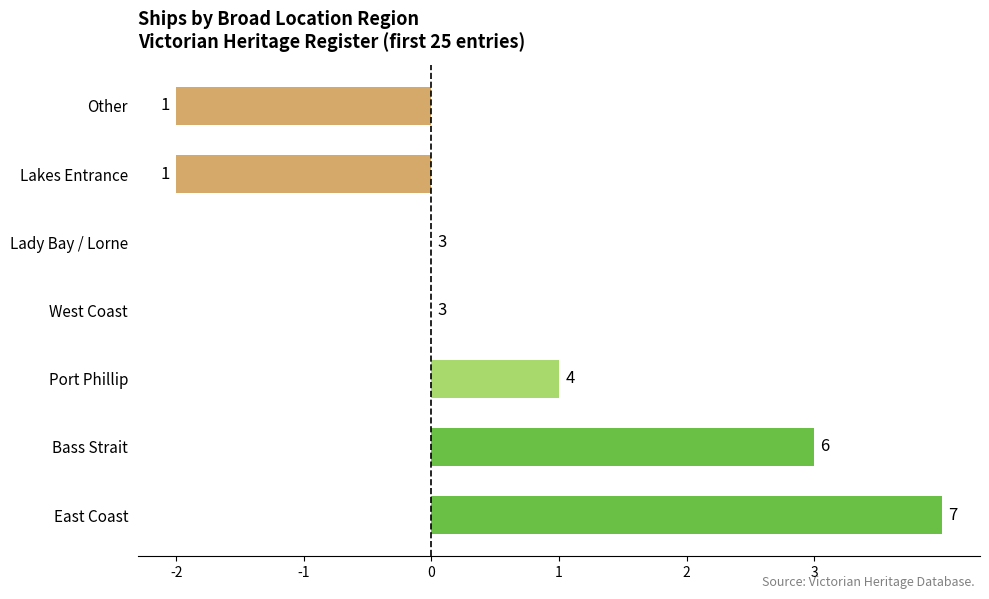

What is the sum of all values?

4